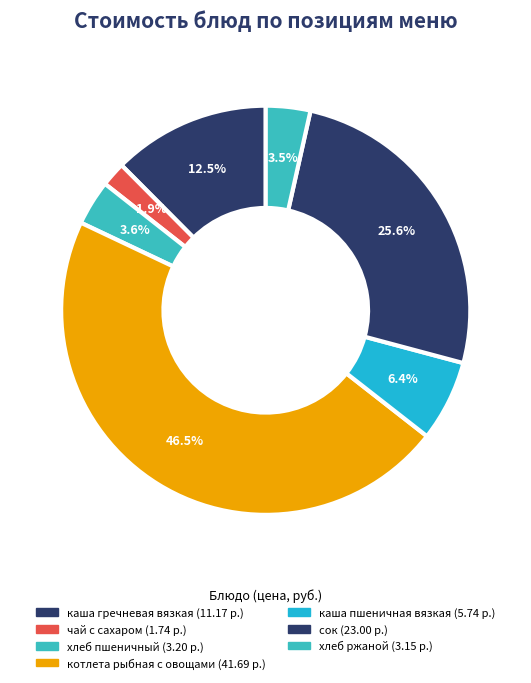

What is the ratio of the value at каша пшеничная вязкая to the value at хлеб ржаной?

1.8